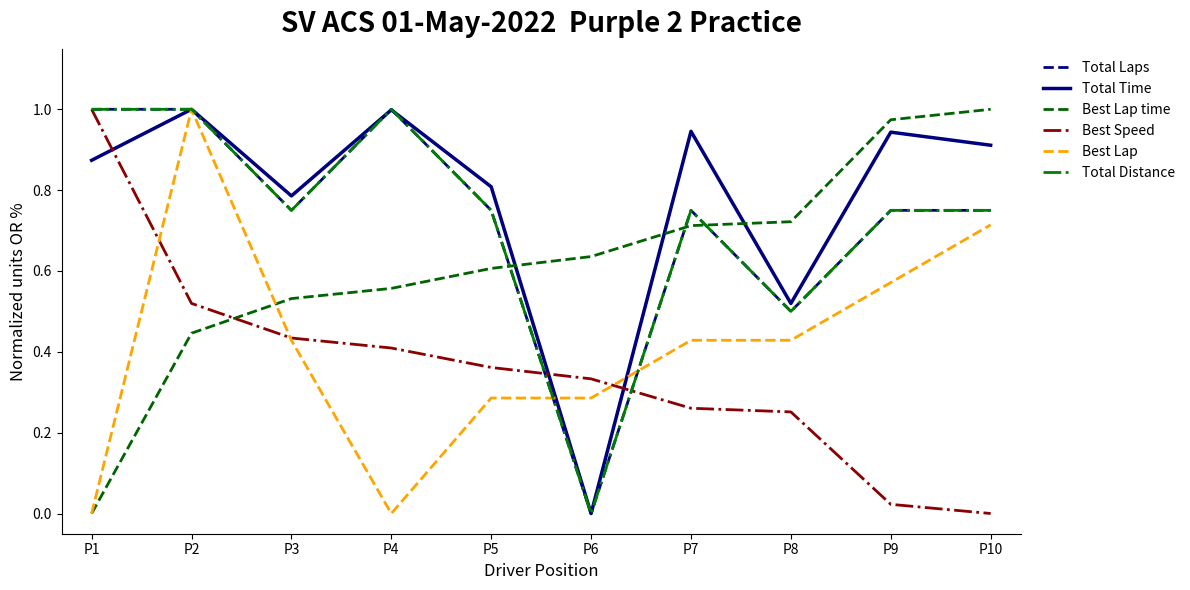

Between P6 and P3, which is larger?

P3